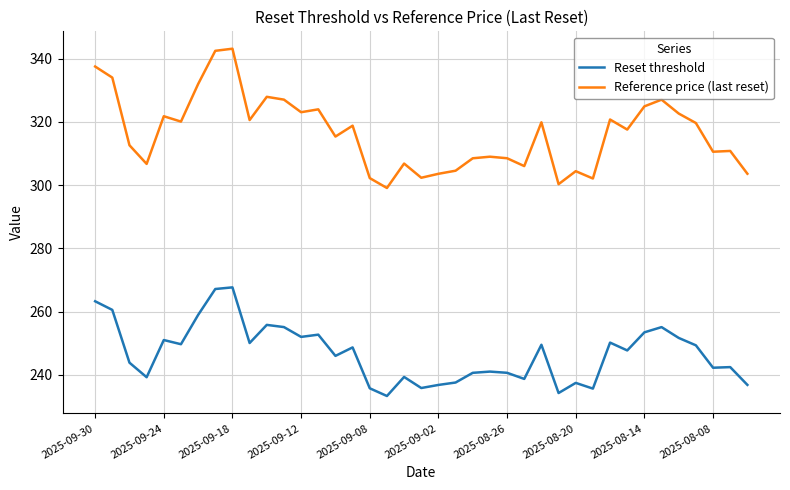

Which series has the largest range (max minus min)?

Reference price (last reset)